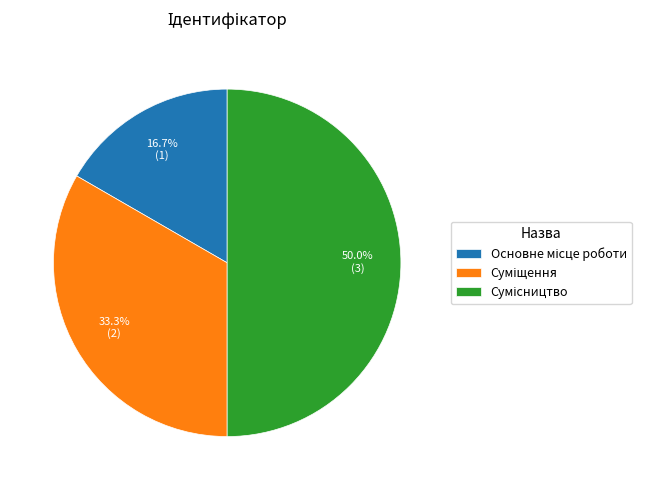

The Основне місце роботи slice represents 10% of the pie. True or false?

False